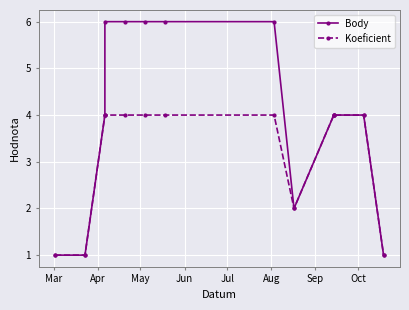

Which has a higher value, Jul or Oct?

Jul